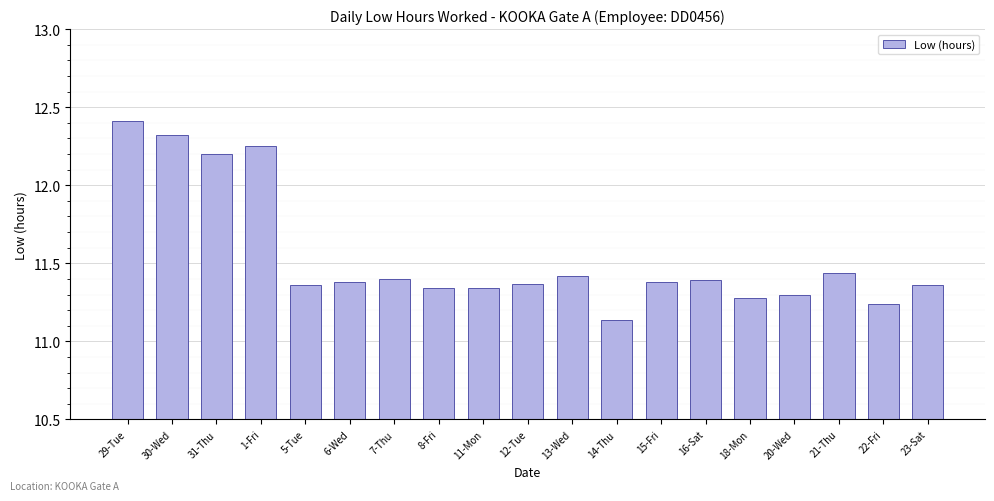

What is the average value?

11.5